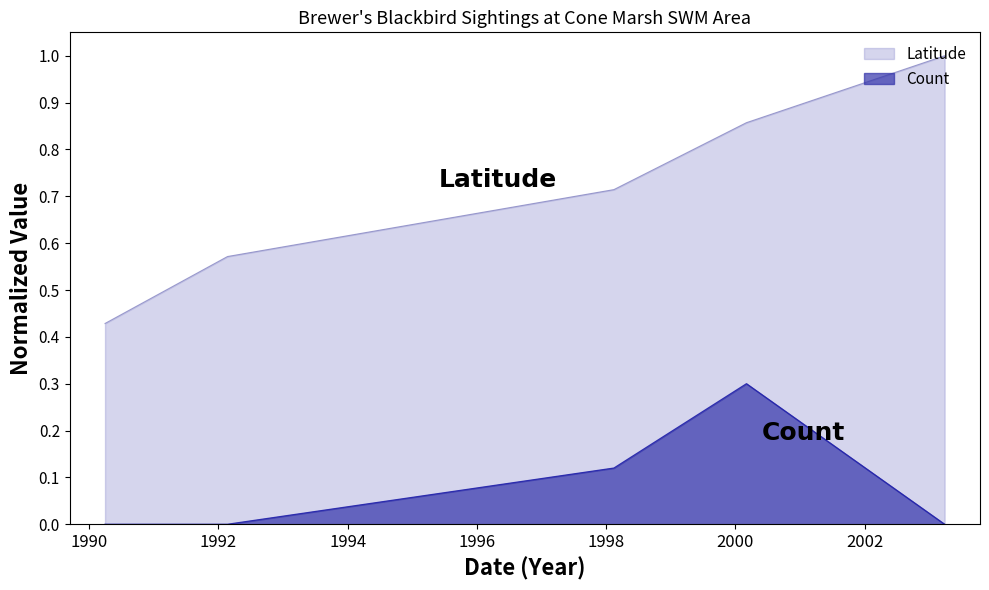

What is the label of the 4th point from the right?

1992-02-22